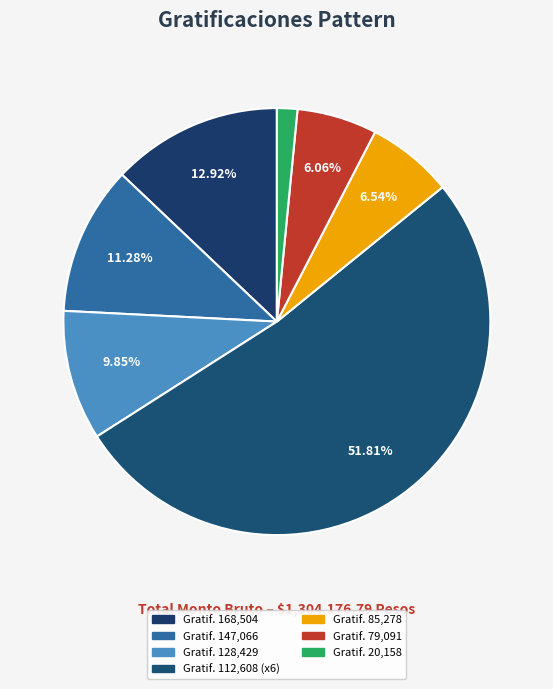

Count the number of slices in the pie.

7